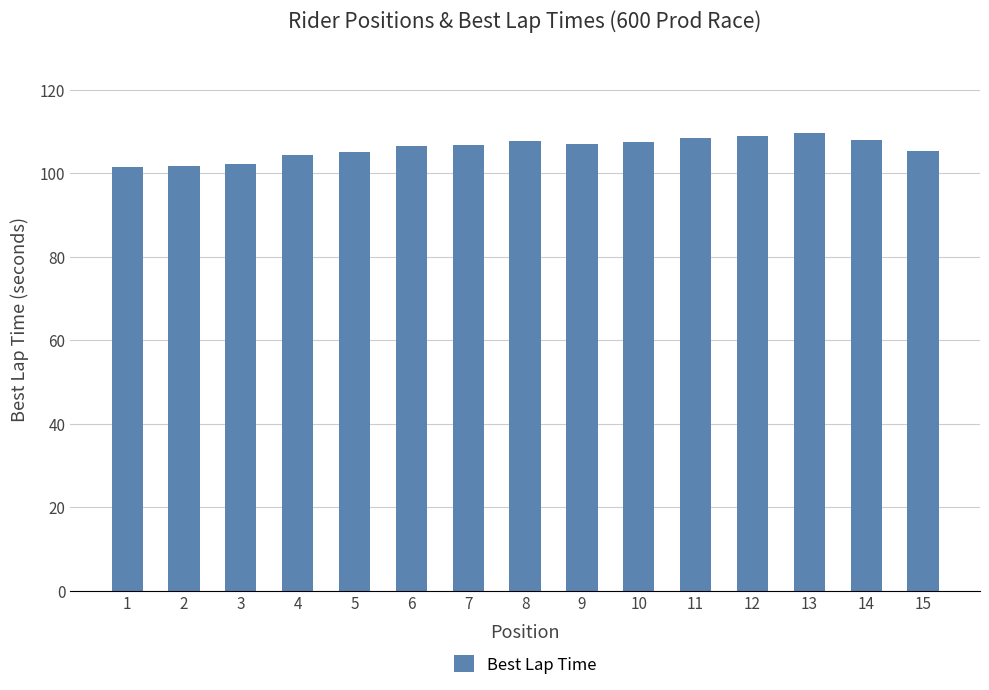

How many distinct data groups are displayed?

1